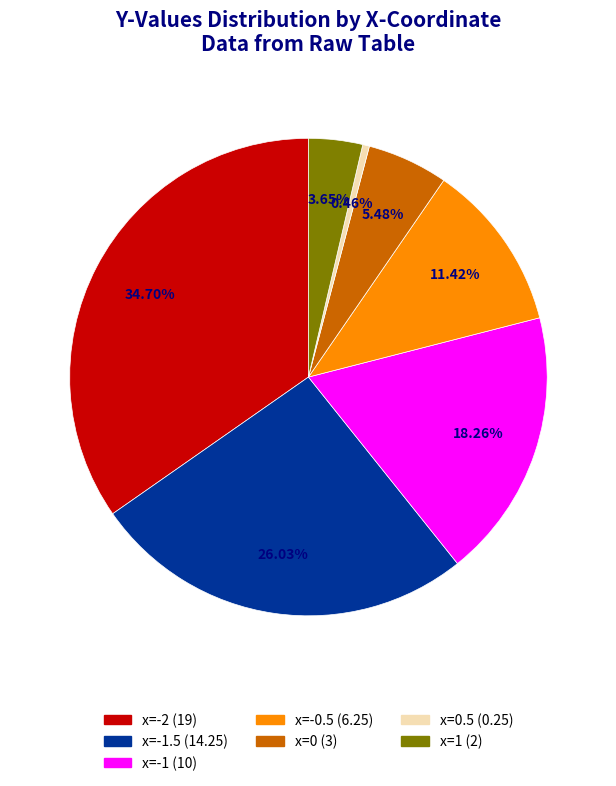

How many slices are in this pie chart?

7